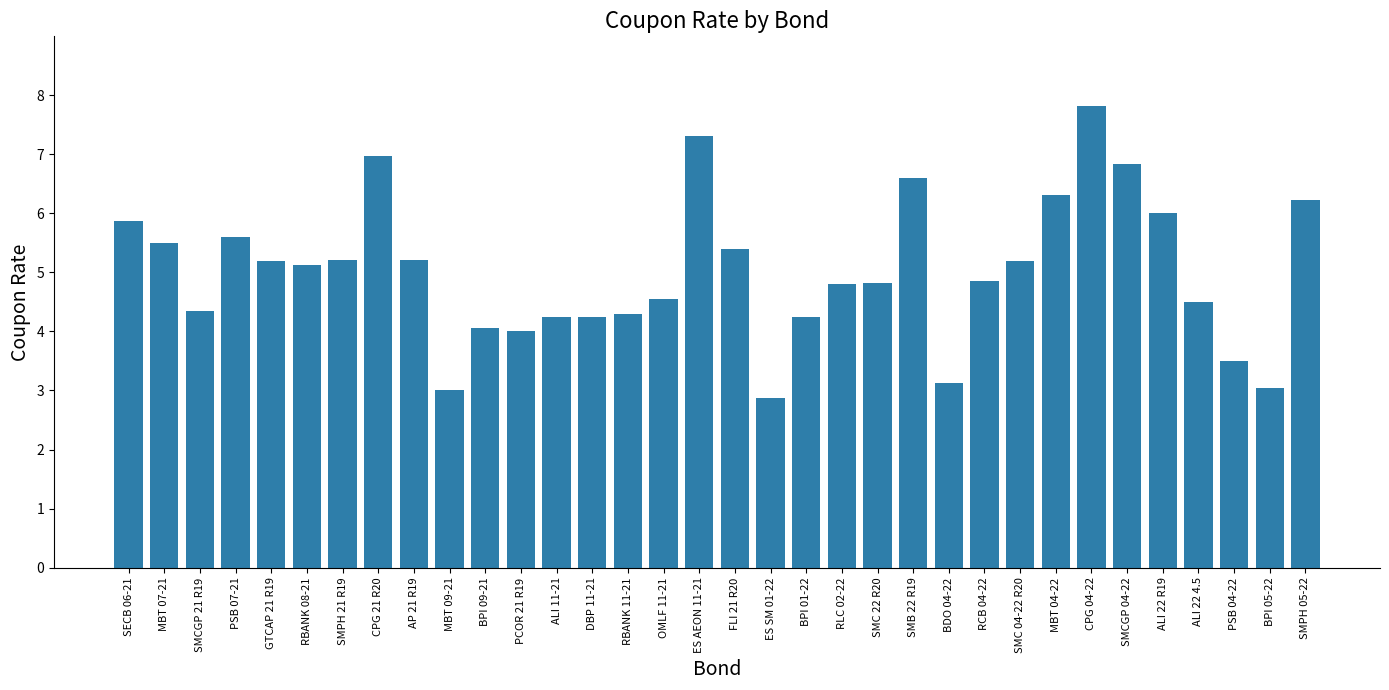

At which label does the data first exceed 5?

SECB 06-21